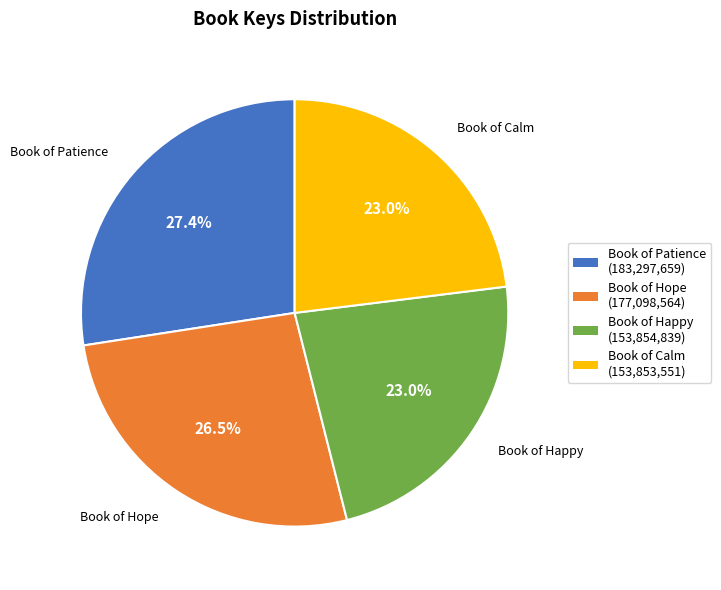

What is the largest slice in the pie chart?

Book of Patience